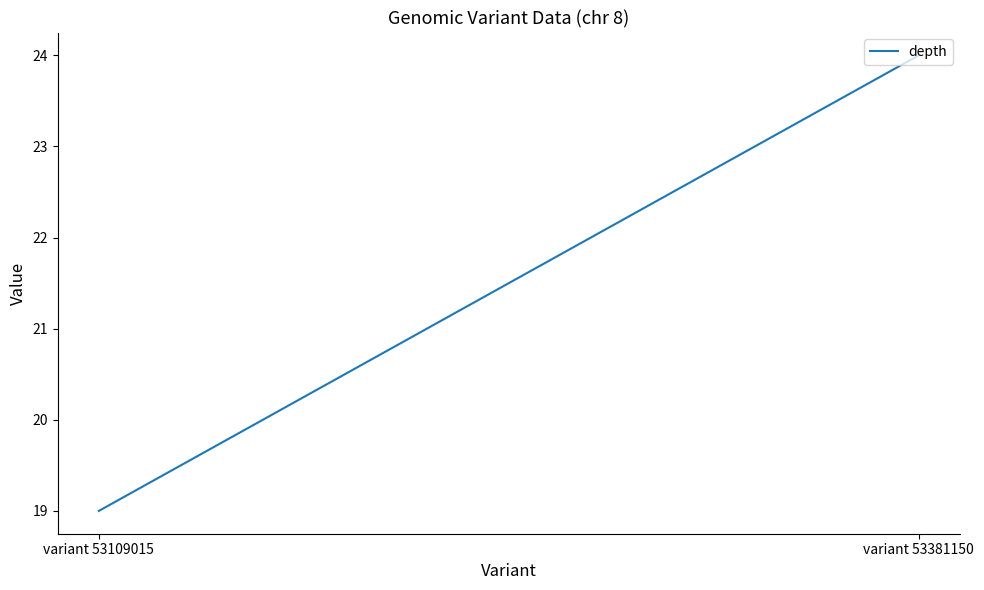

What is the sum of the values at variant 53109015 and variant 53381150?

43